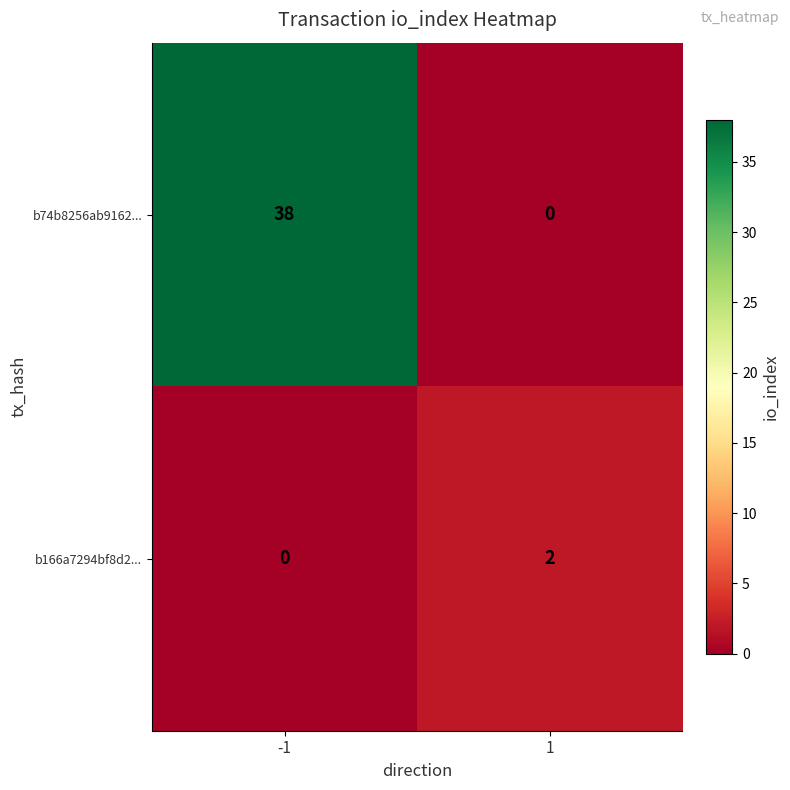

Which series has the largest range (max minus min)?

b74b8256ab9162...